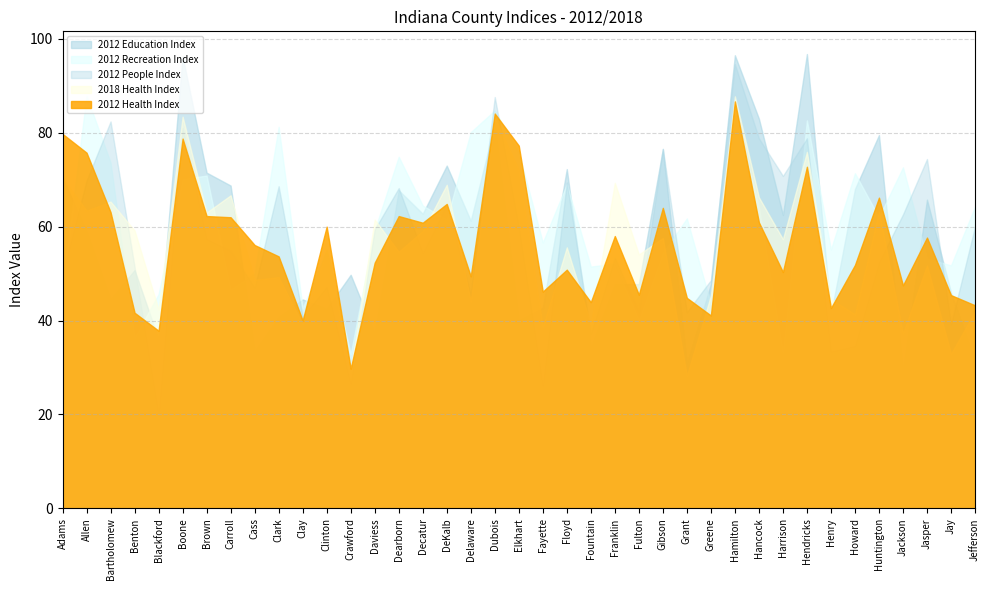

What is the maximum value for 2012 People Index?

94.6